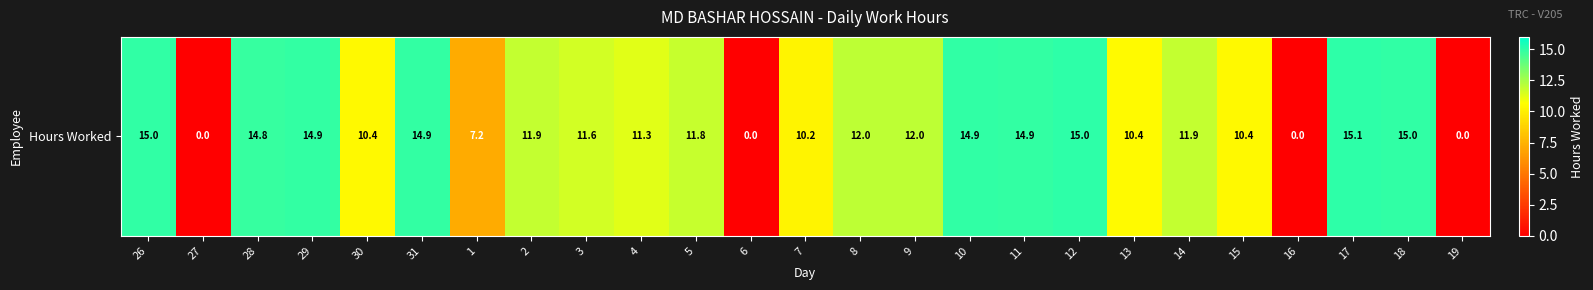

What is the change in value from 1 to 2?

+4.8